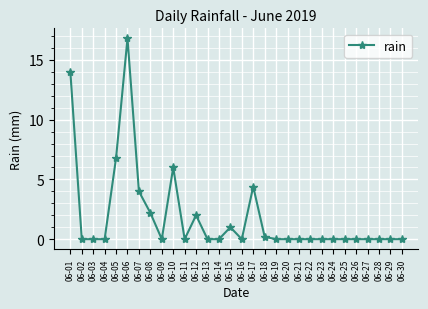

Does the chart display data point markers on the line(s)?

Yes